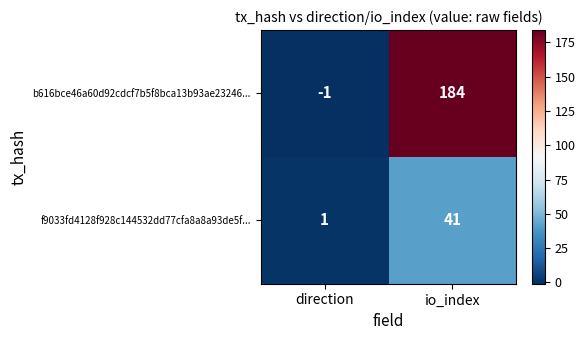

Rank the series at direction from highest to lowest value.

f9033fd4128f928c144532dd77cfa8a8a93de5f..., b616bce46a60d92cdcf7b5f8bca13b93ae23246...